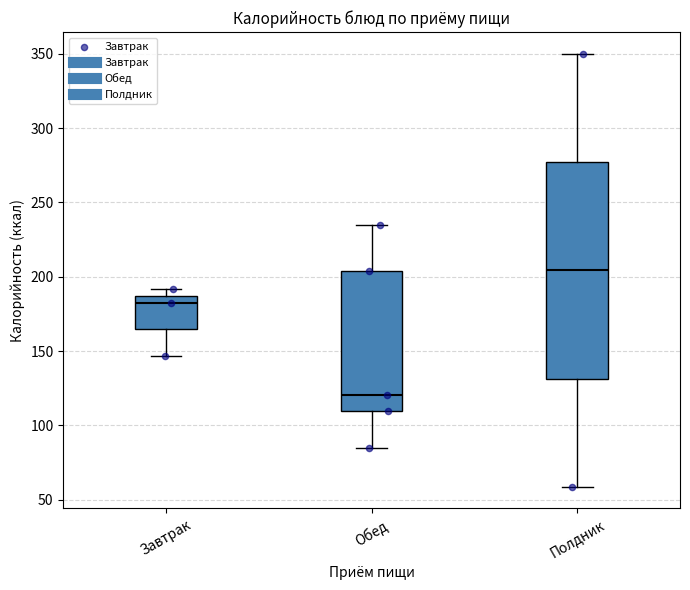

Where is the upper edge of the box for Обед on the y-axis? The values are not printed on the chart, so give them approximately, as read against the axis.

205